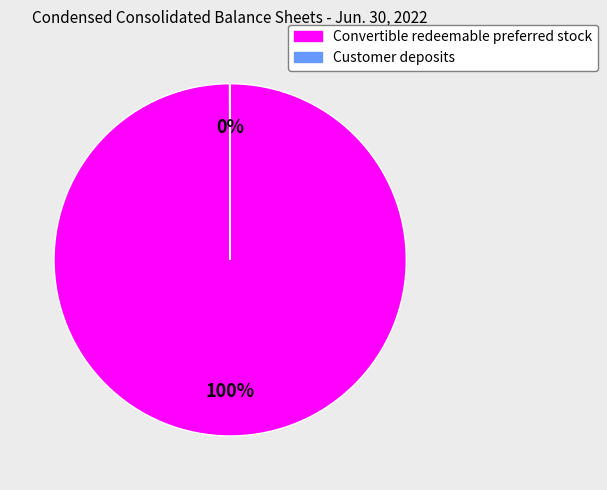

Is there any slice that represents more than half of the pie?

Yes